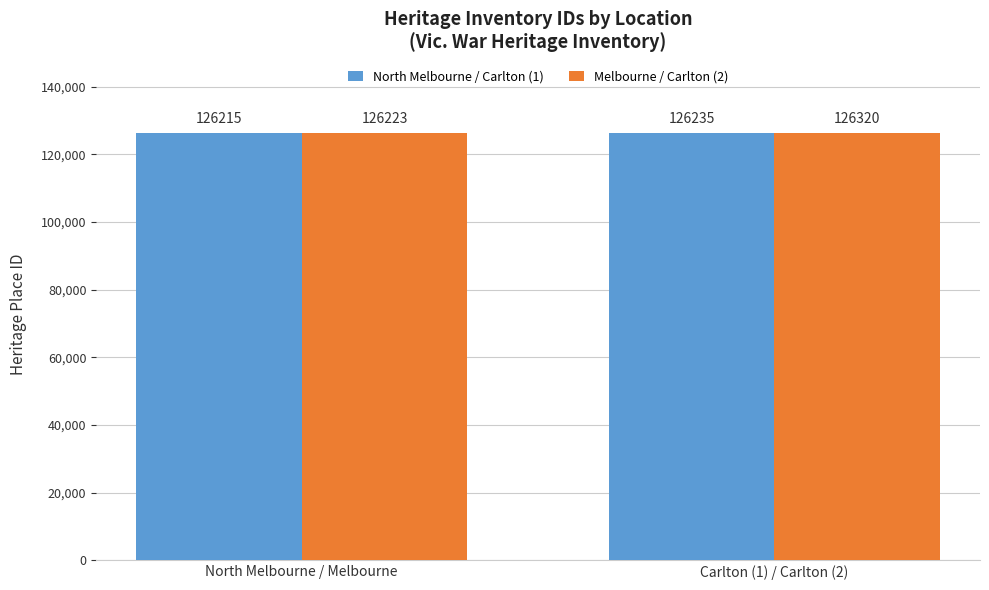

How many bars are there in total?

4